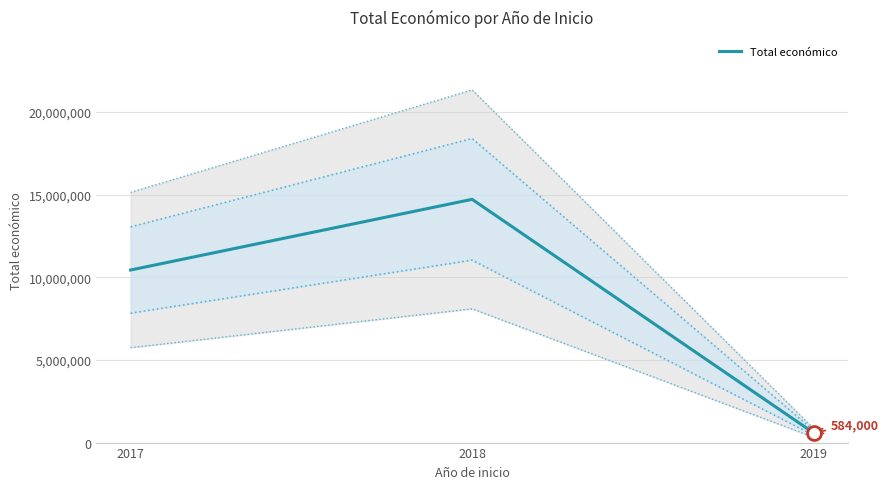

Reading right to left, list all the values displayed in this chart.

584000	14715476	10439294